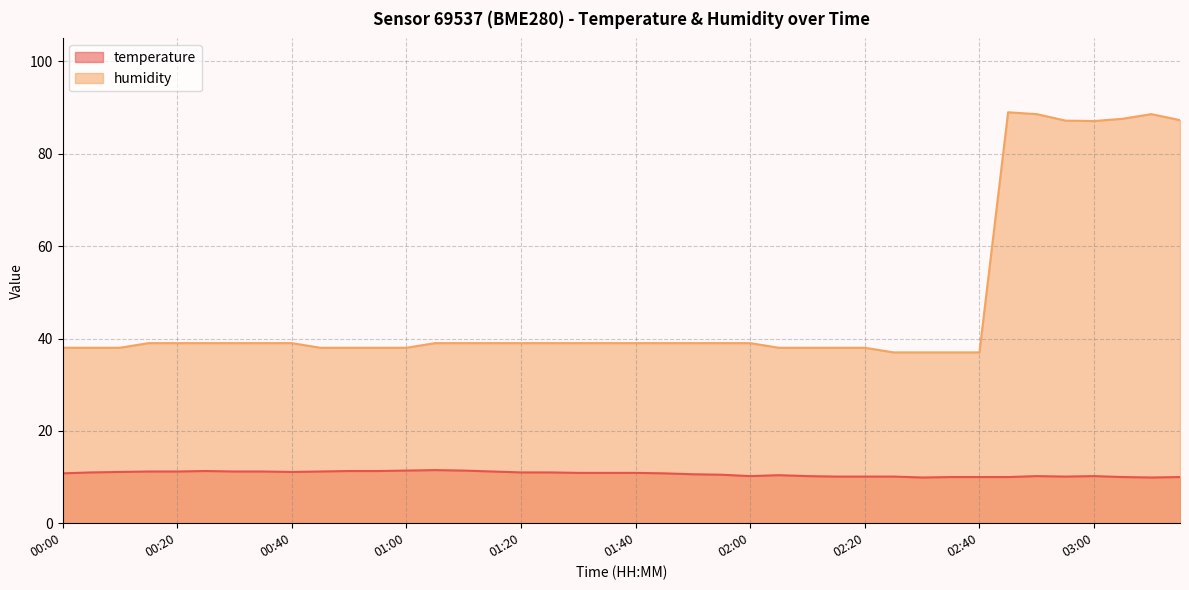

Which series has the widest spread of values?

humidity